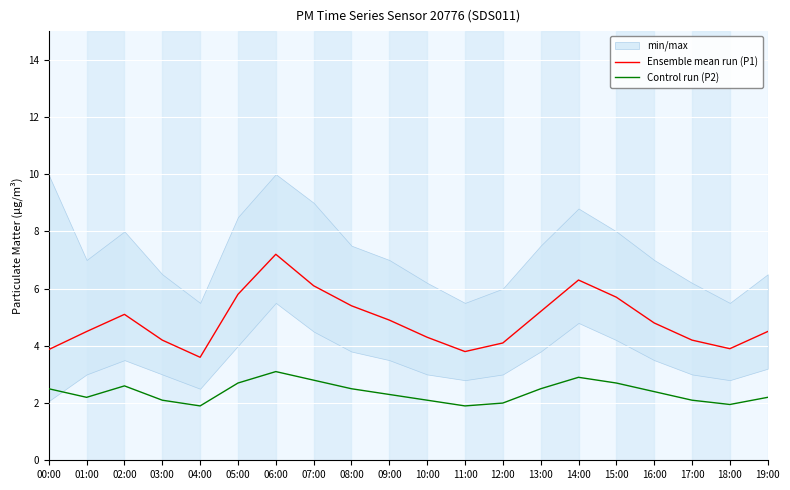

What is the sum of all Ensemble mean run (P1) values?

97.5